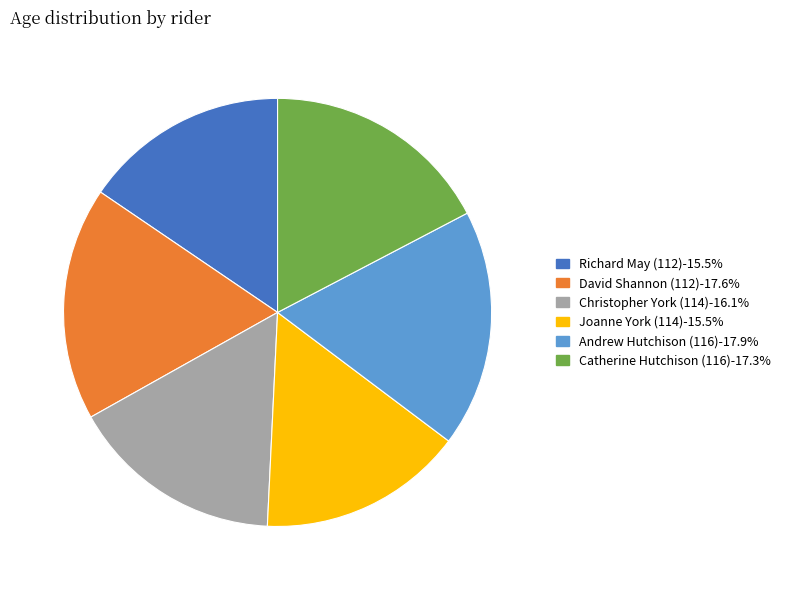

True or false: Andrew Hutchison (116) accounts for 8% of the total.

False